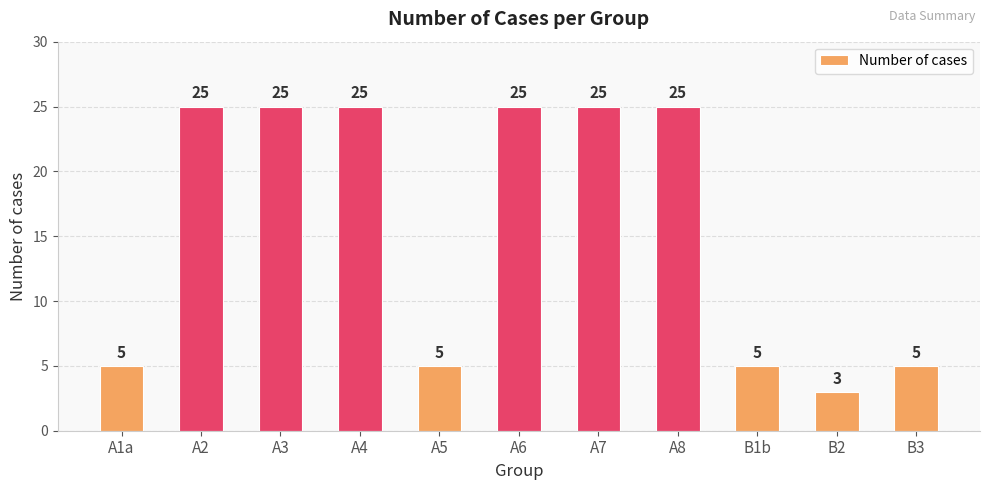

At which category does the chart reach its minimum across all series?

B2